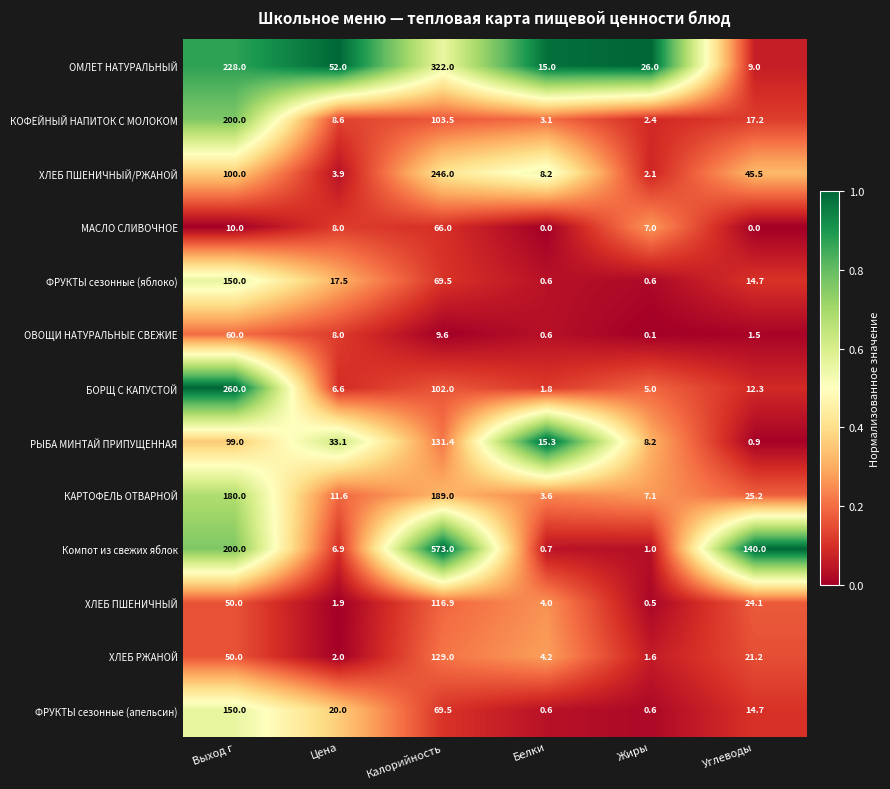

What is the sum of the БОРЩ С КАПУСТОЙ values at Калорийность and Жиры?

107.0